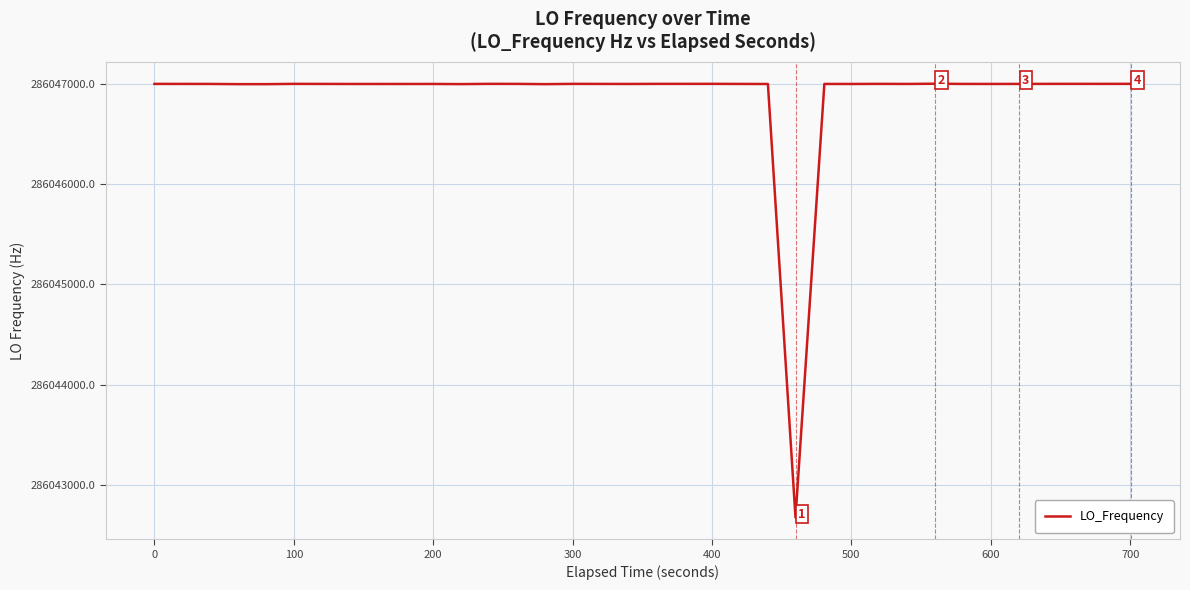

What is the smallest value displayed?

286042673.8